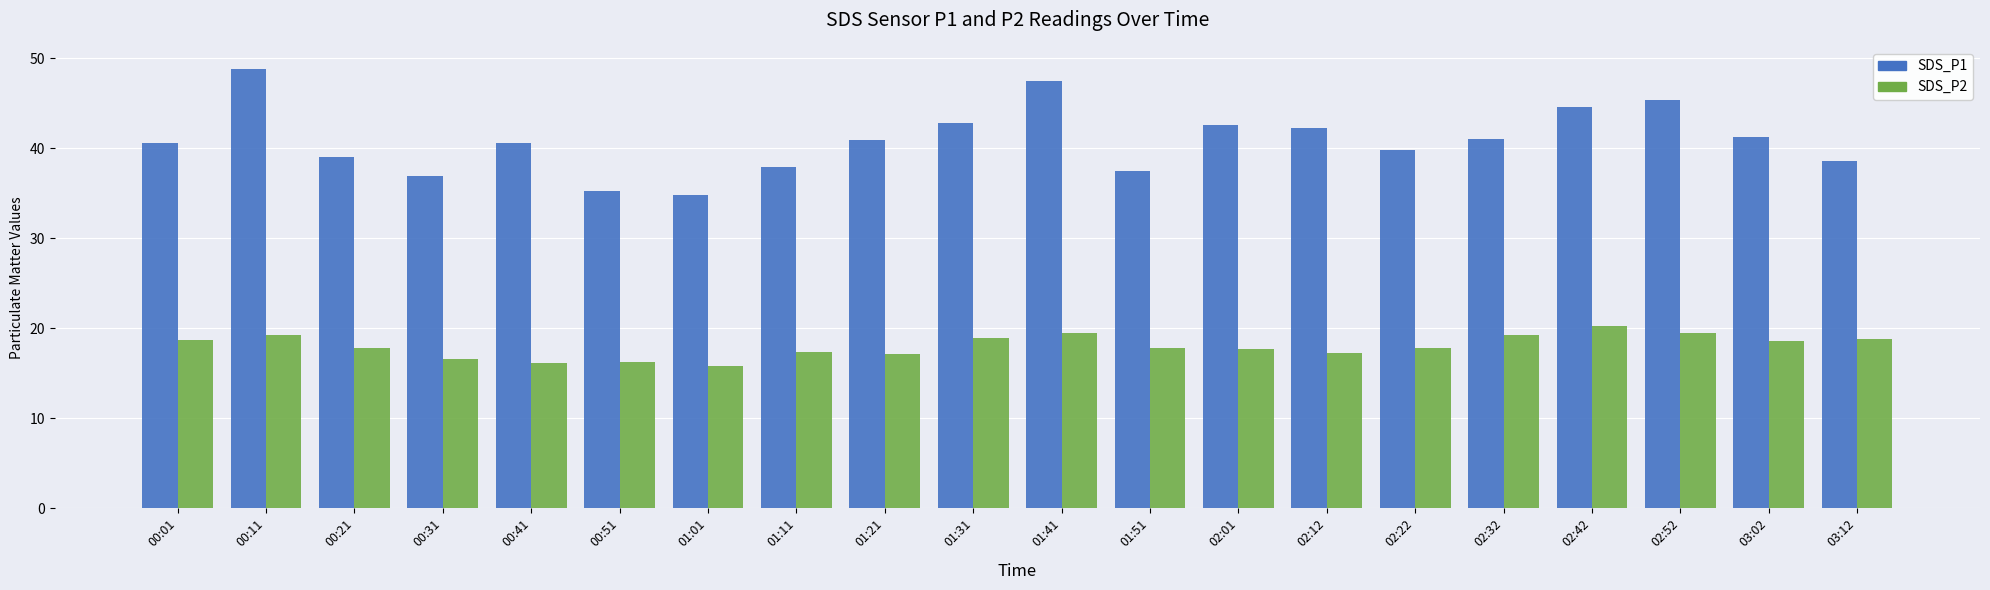

At how many categories does at least one series exceed 17?

20